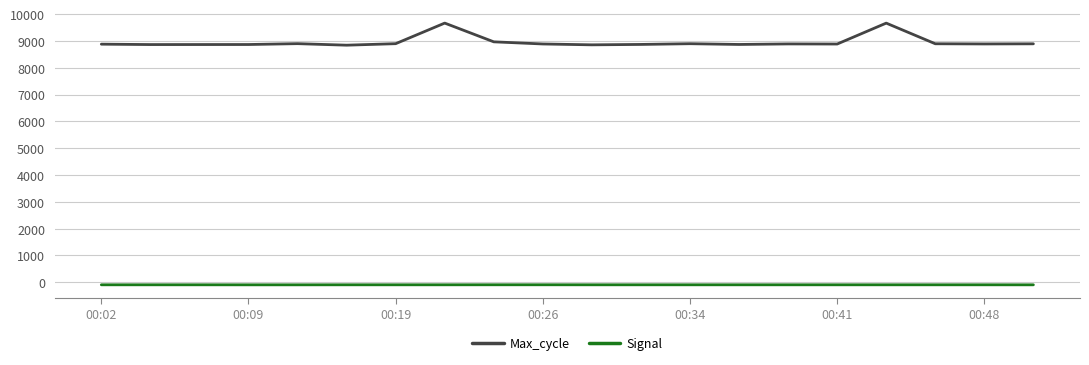

Which series has the largest range (max minus min)?

Max_cycle